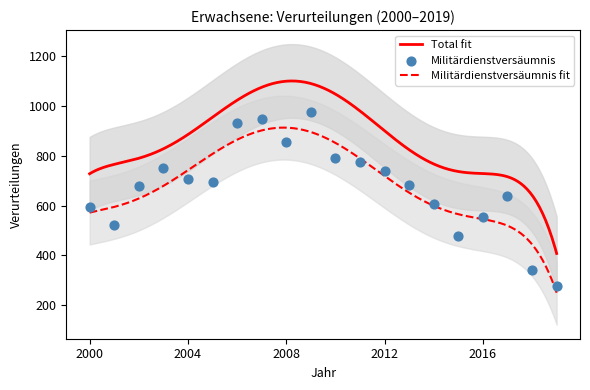

What is the lowest value of the Militärdienstversäumnis fit series?

250.2